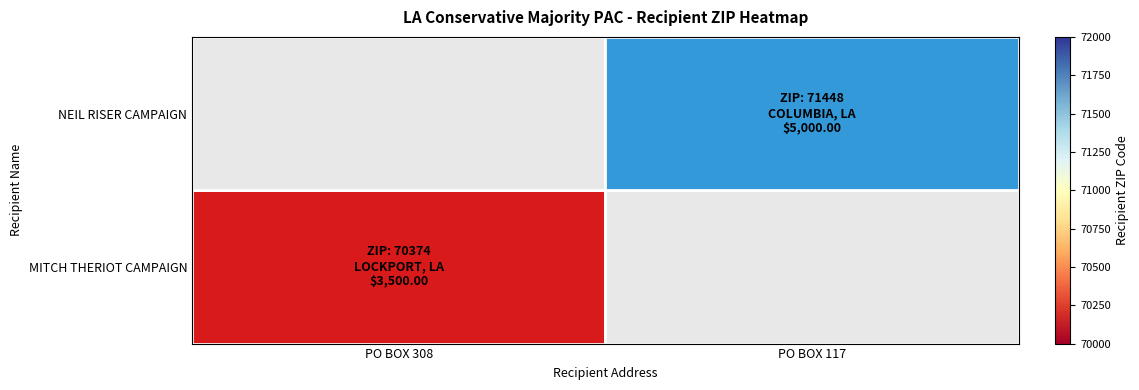

List the series in order of their overall mean, highest first.

NEIL RISER CAMPAIGN, MITCH THERIOT CAMPAIGN